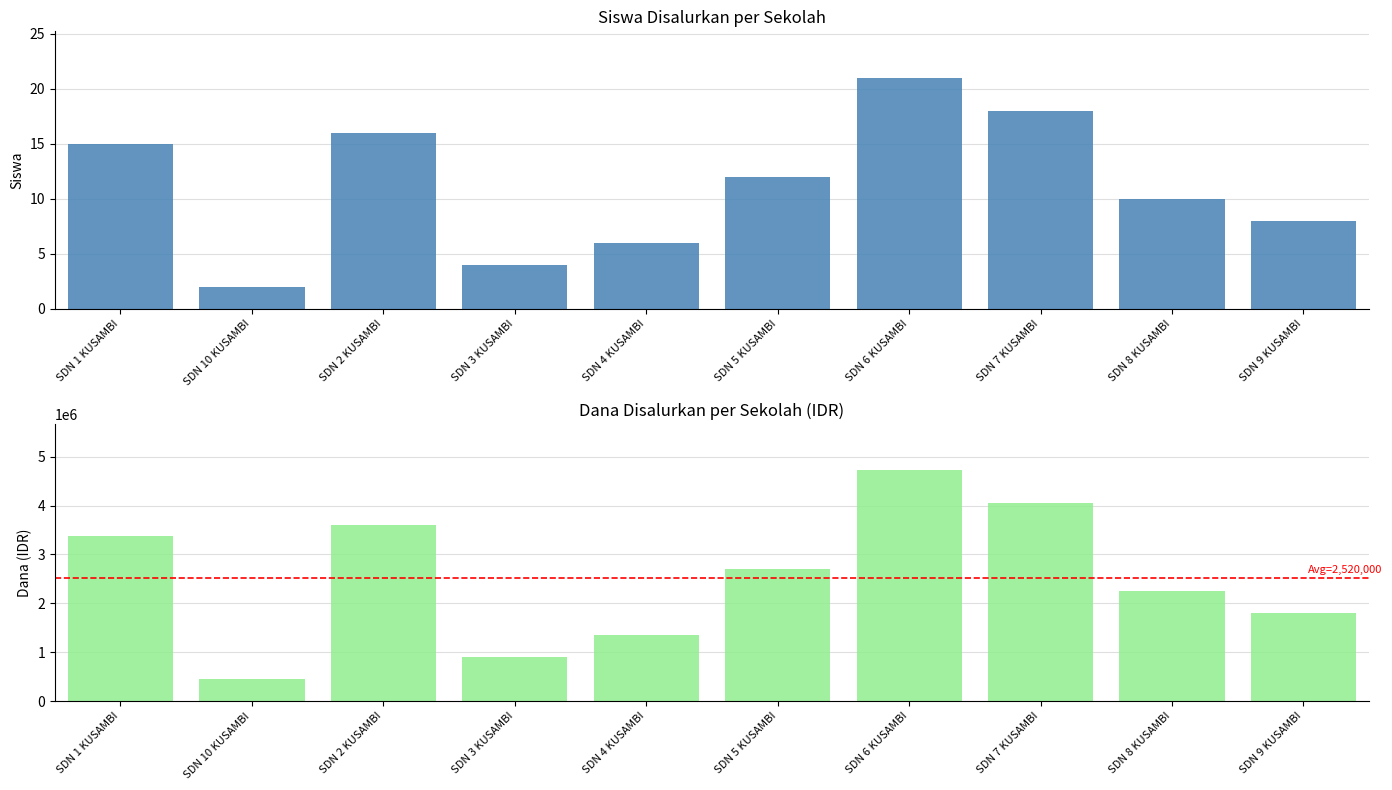

What is the total value across all series at SDN 4 KUSAMBI?

1350006